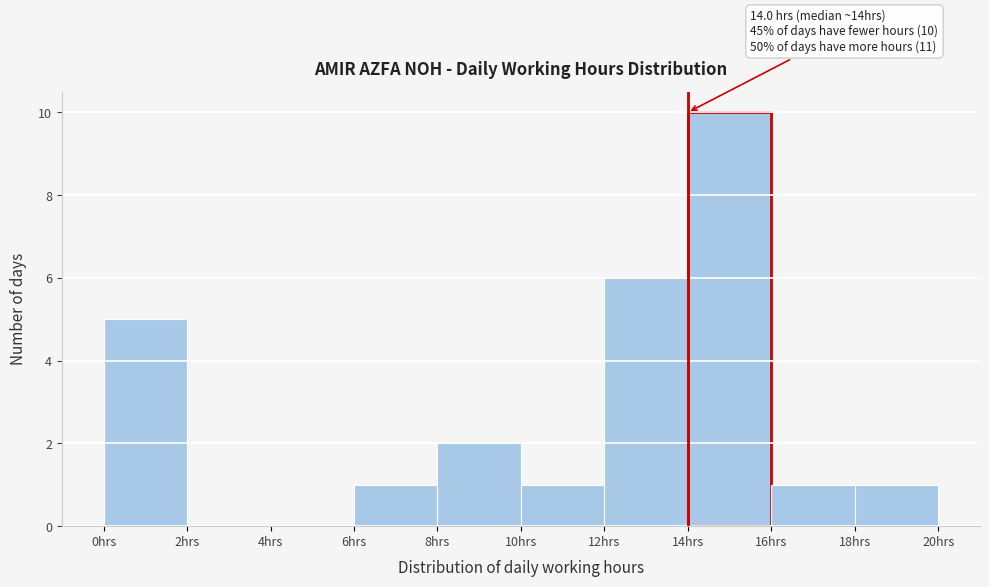

Over which range of the x-axis is the bar tallest?

14 to 16